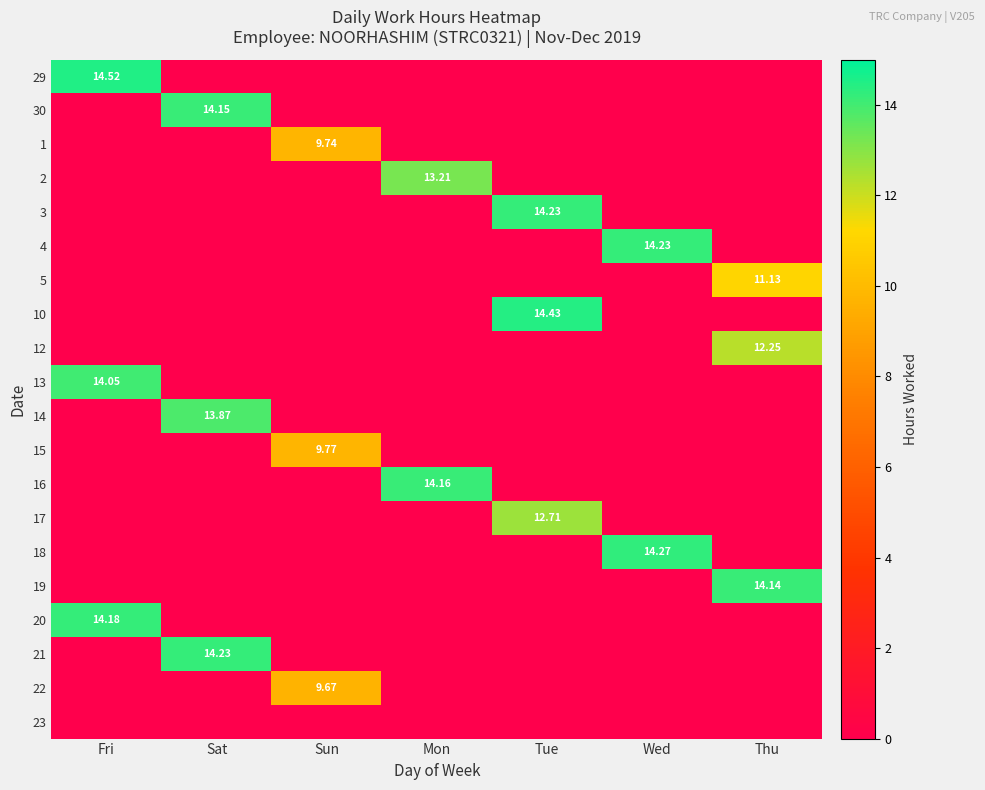

The value of 20 at Thu is -7.1. True or false?

False